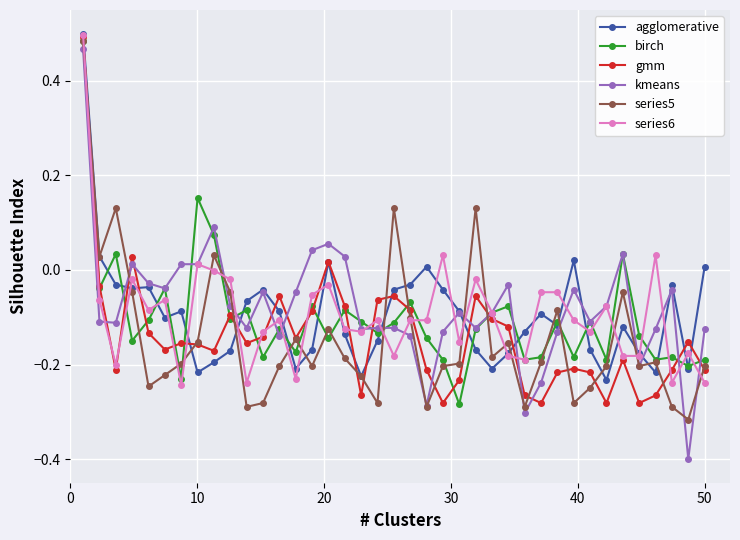

True or false: kmeans has more than 2 interior local peaks.

True